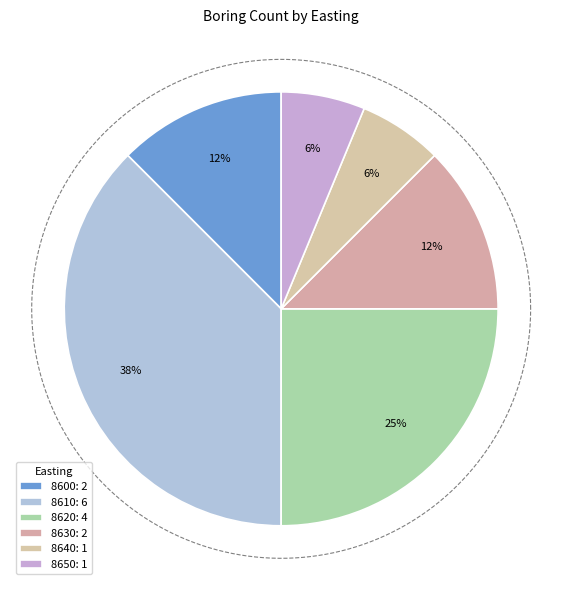

Which category has the biggest portion of the pie?

8610